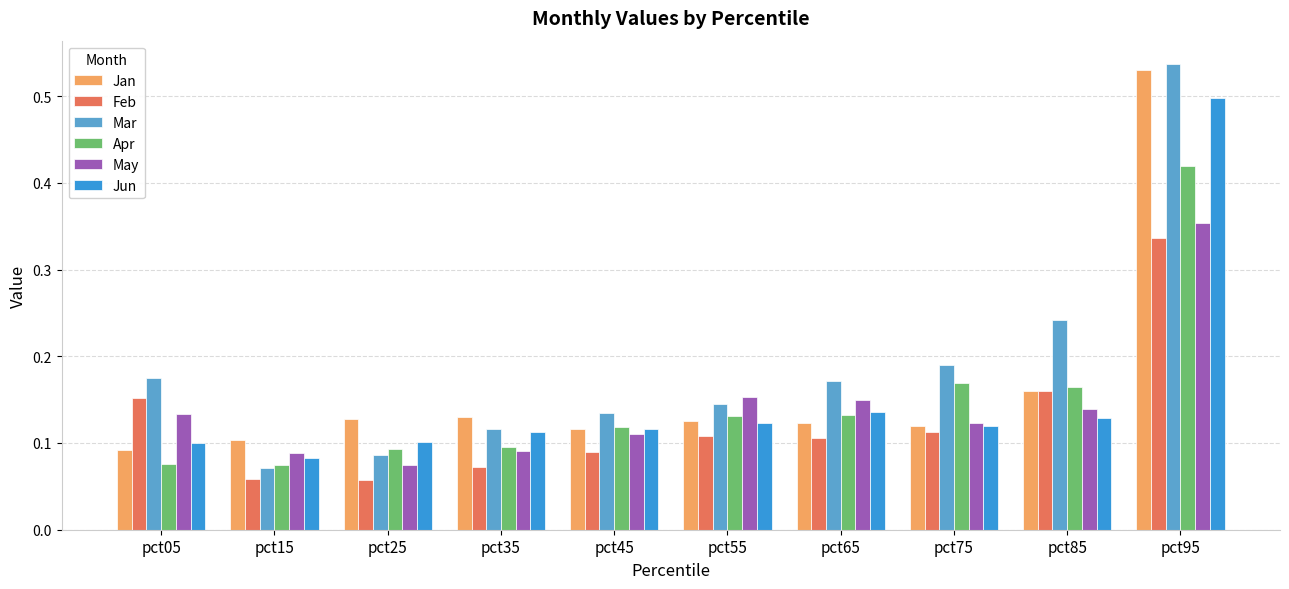

Which label corresponds to the largest value in the chart?

pct95